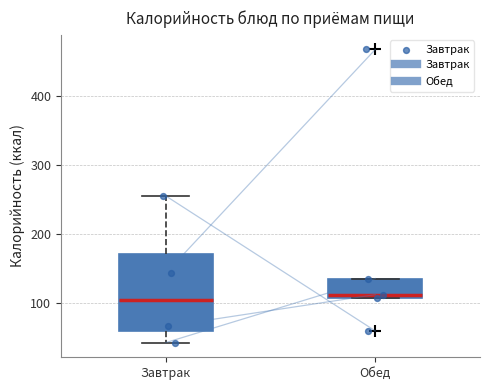

Where is the lower edge of the box for Обед on the y-axis? The values are not printed on the chart, so give them approximately, as read against the axis.

110